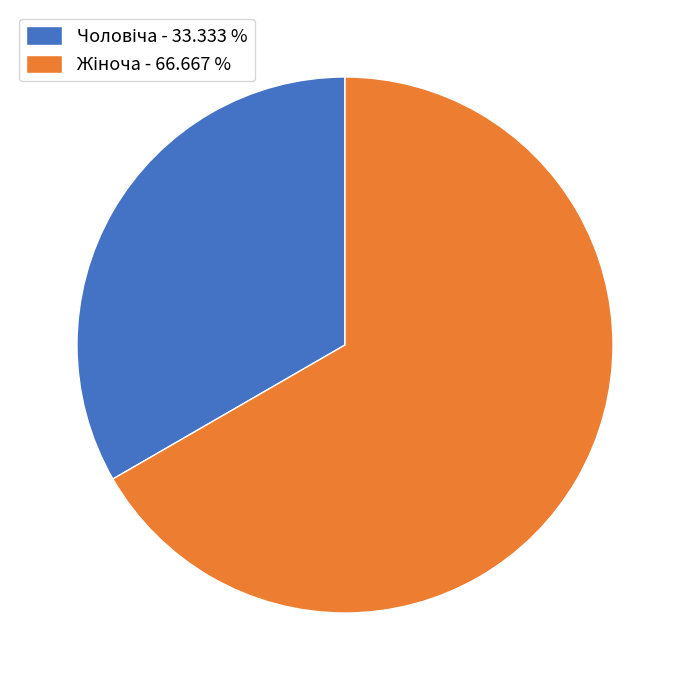

Does any single category account for the majority?

Yes